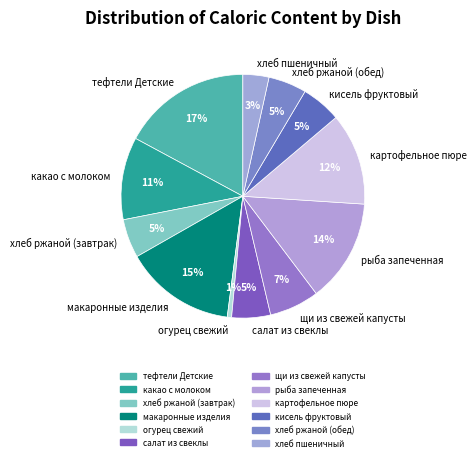

What is the ratio of the value at картофельное пюре to the value at рыба запеченная?

0.9